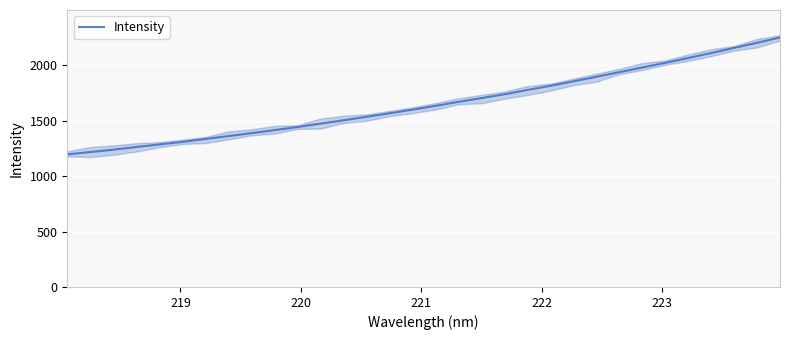

True or false: the data shows 3179.6 at 26.

False